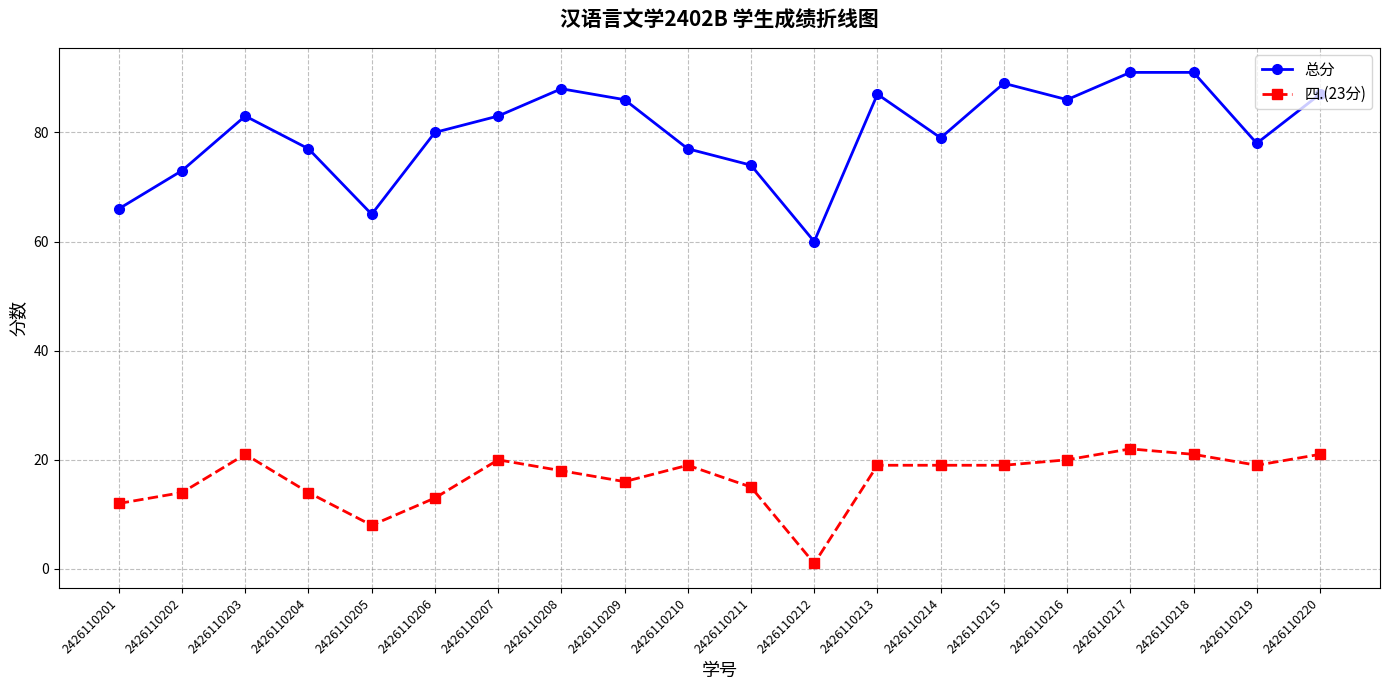

Rank the series at 2426110201 from lowest to highest value.

四.(23分), 总分